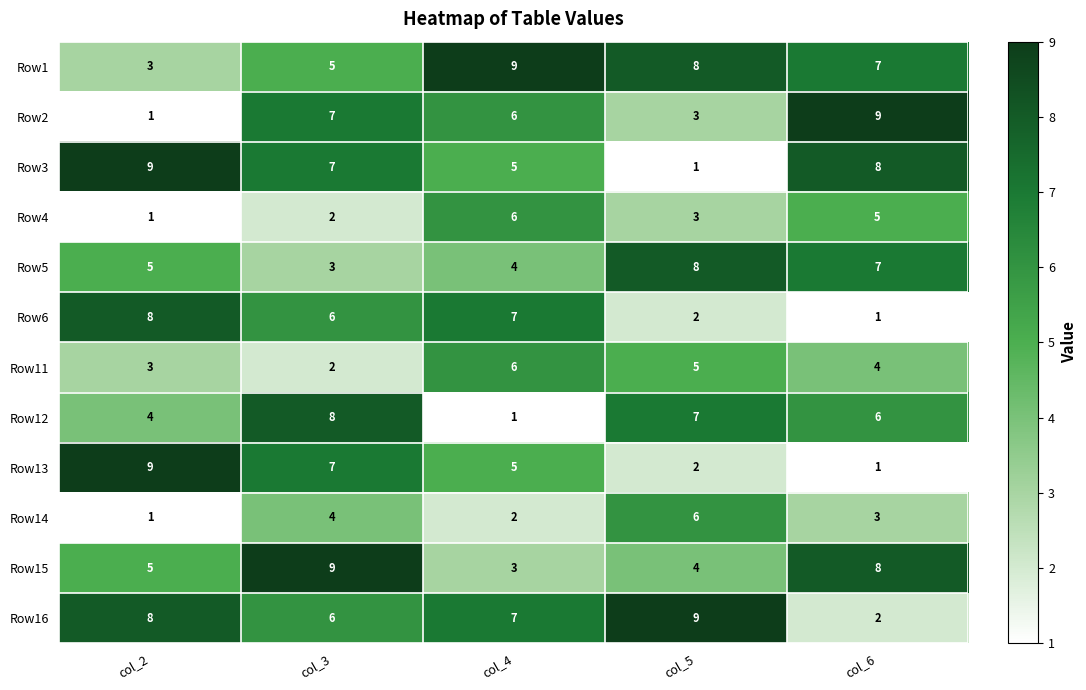

What is the approximate value of Row14 at col_5?

6